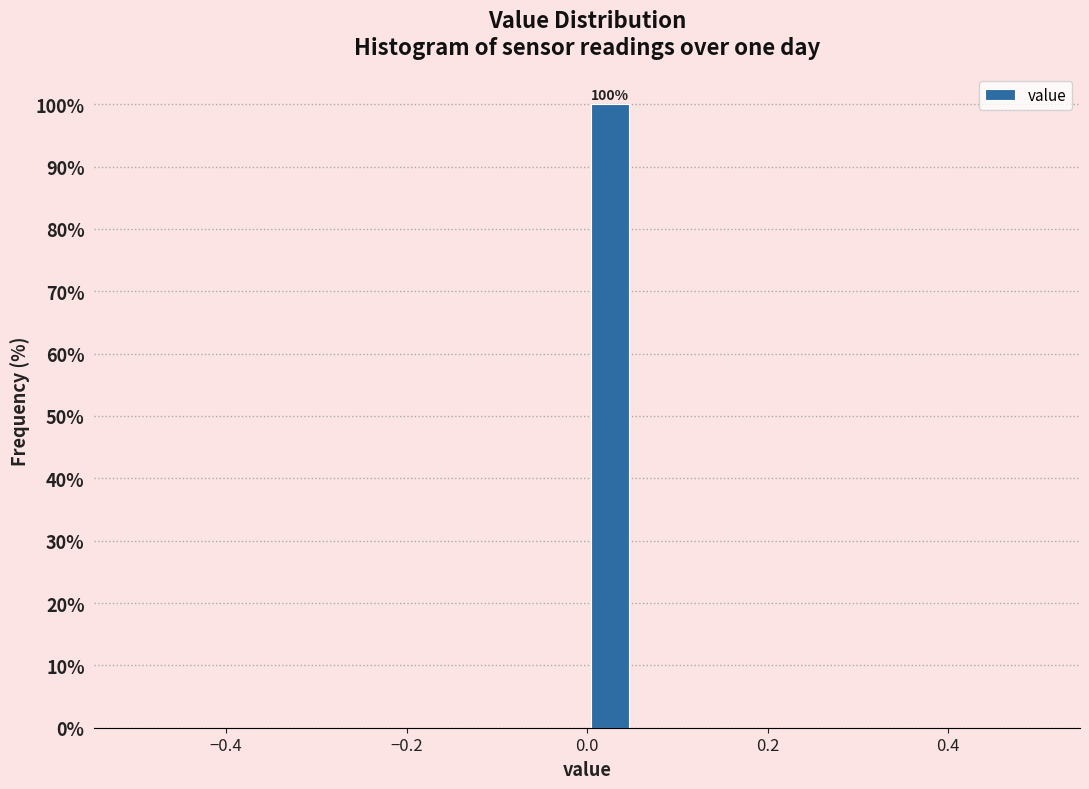

Around what value on the x-axis is the tallest bar? Give the approximate position of its centre, as read against the axis.

0.02